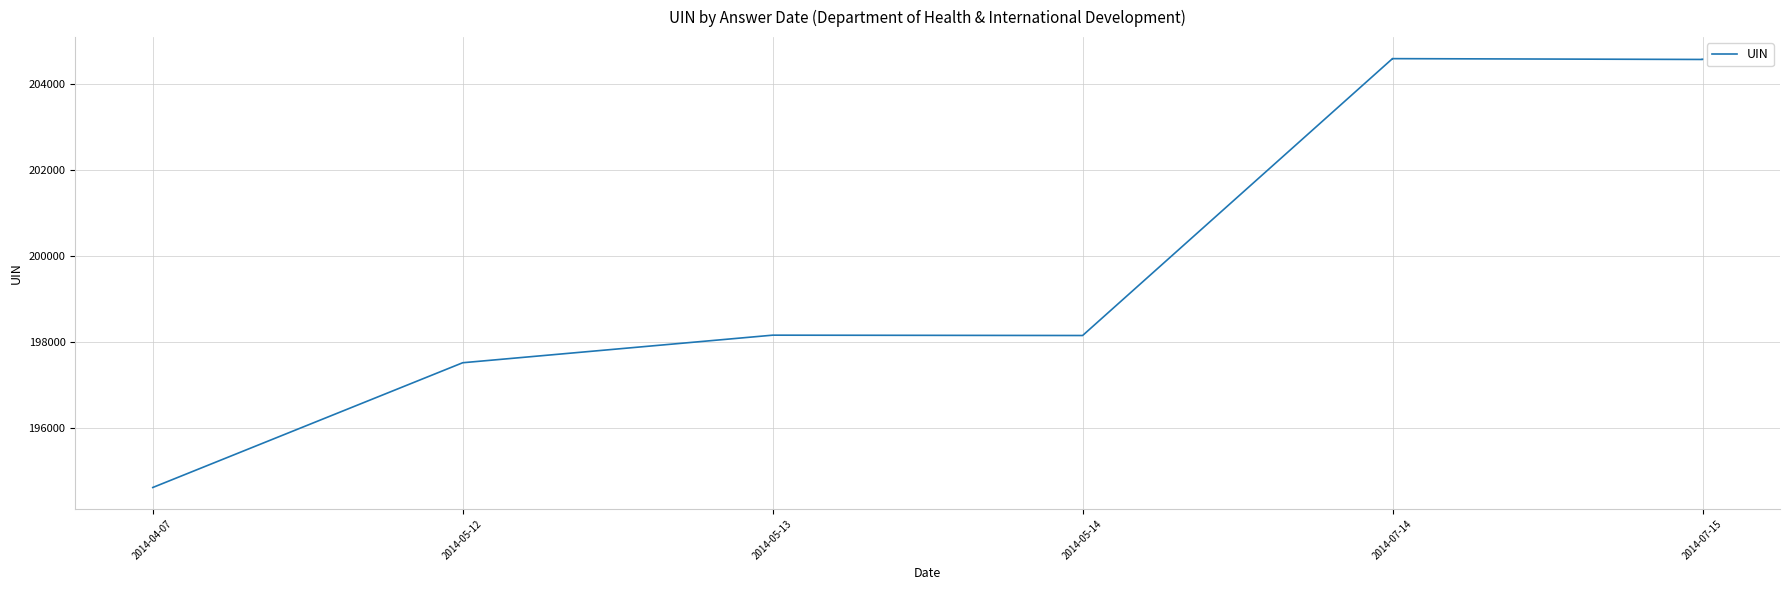

At which category does the chart reach its minimum across all series?

2014-04-07